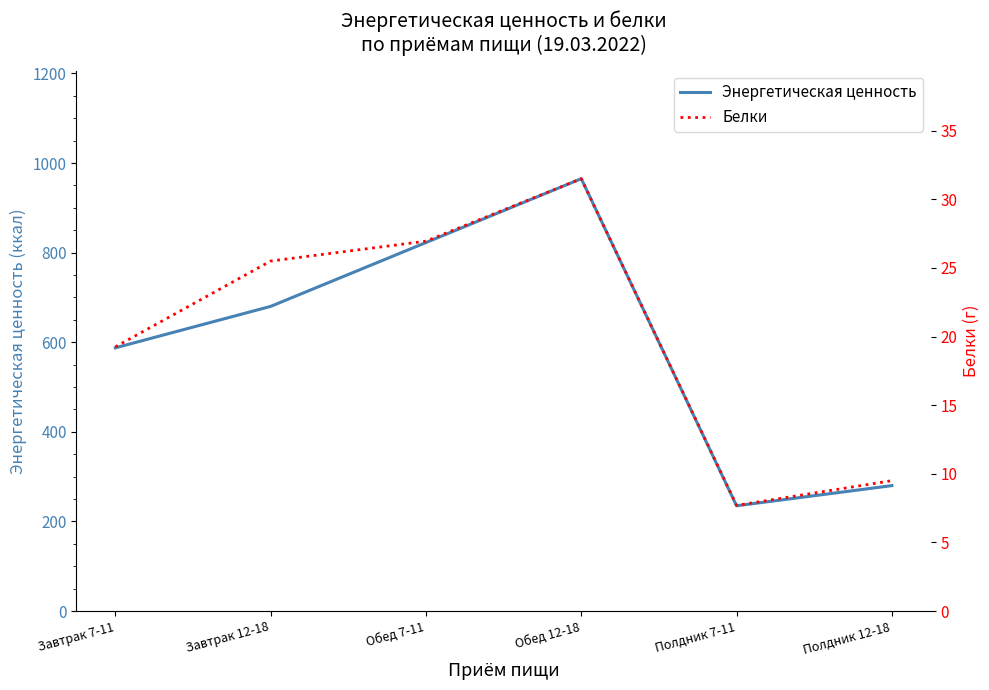

Which series has the widest spread of values?

Энергетическая ценность